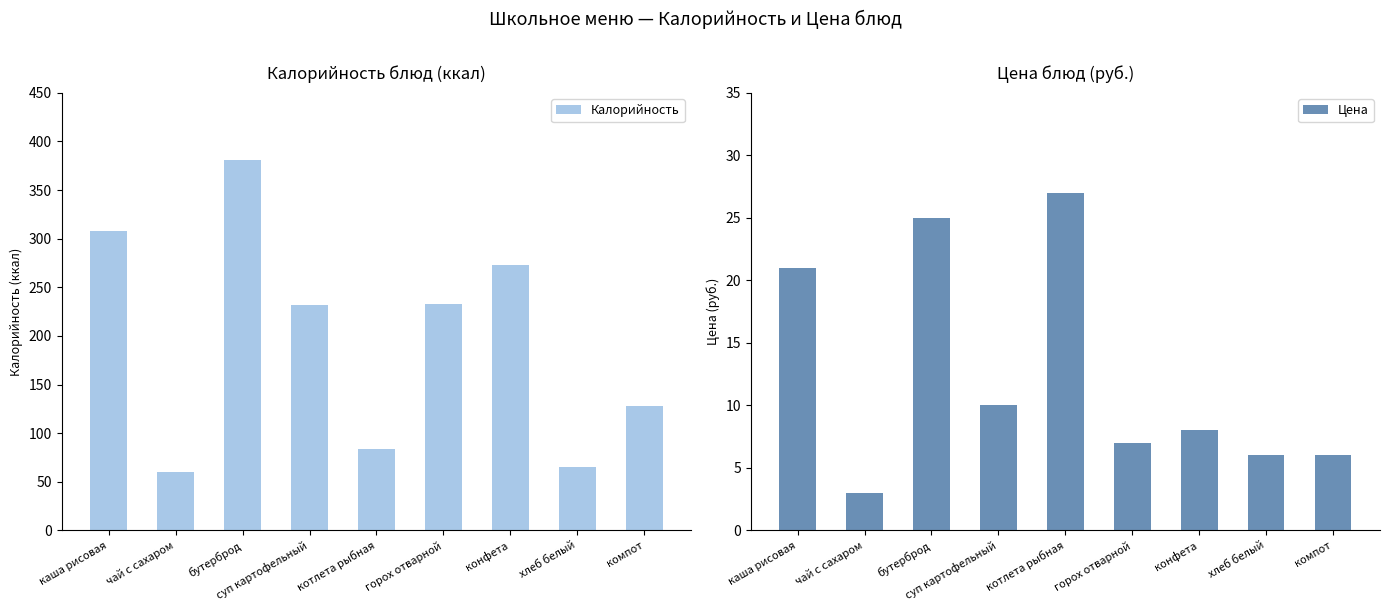

Which series has the largest range (max minus min)?

Калорийность